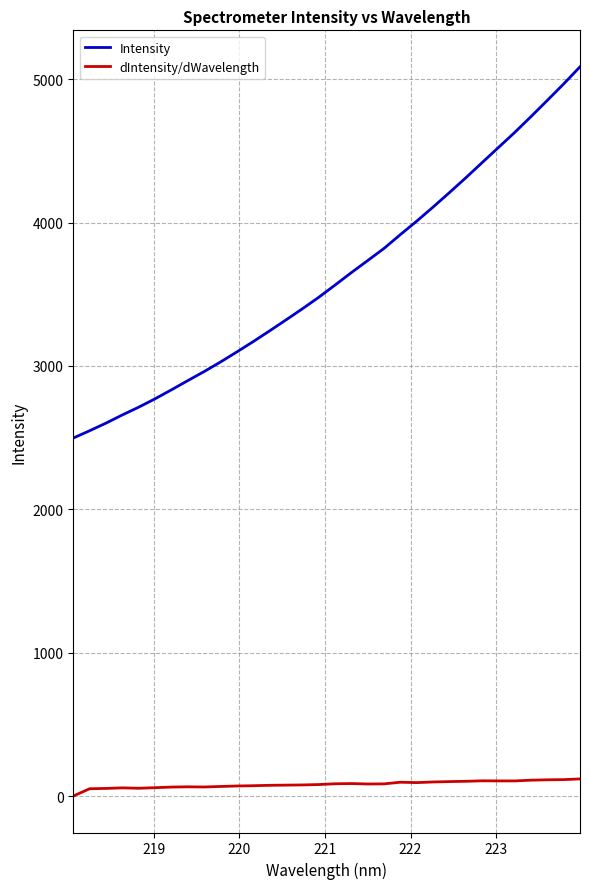

Which series has the largest range (max minus min)?

Intensity